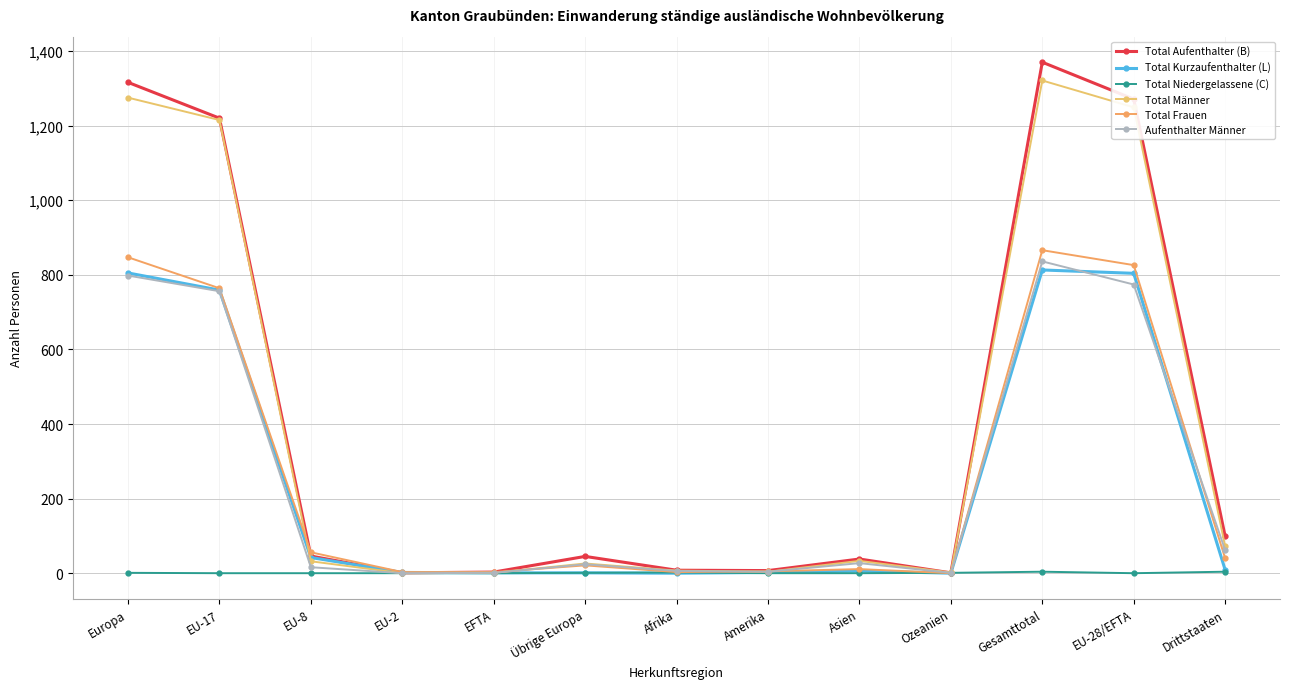

Is the value of Total Aufenthalter (B) at Afrika greater than the value of Total Kurzaufenthalter (L) at Europa?

No